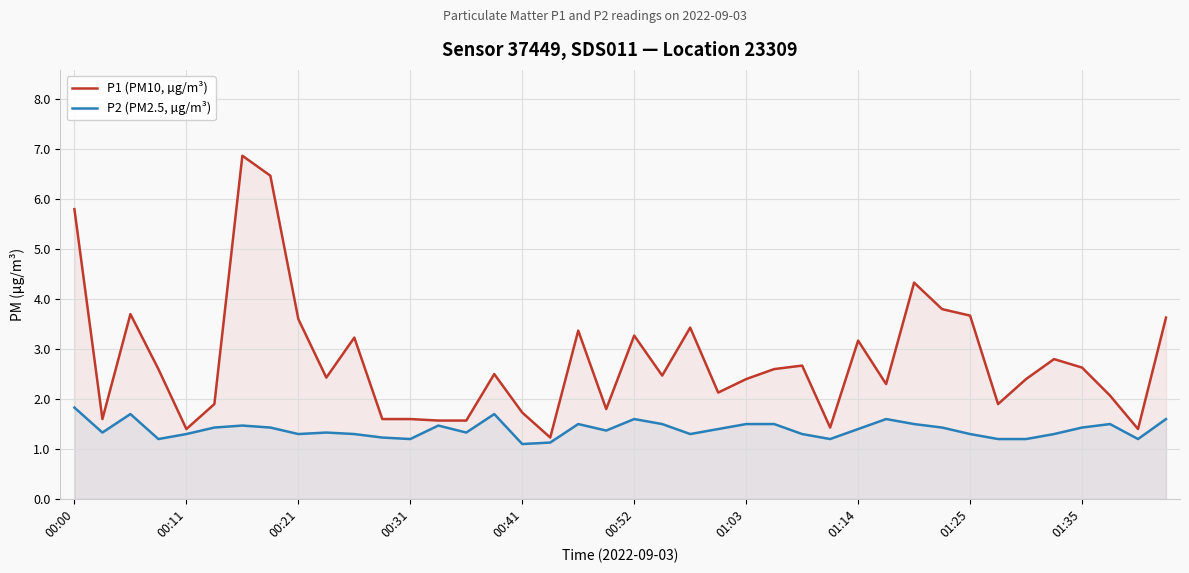

Rank the series by their maximum value, from highest to lowest.

P1 (PM10, µg/m³), P2 (PM2.5, µg/m³)